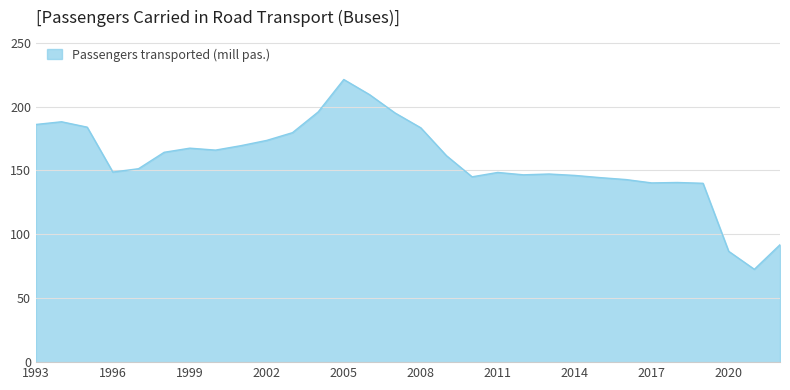

What is the difference between the maximum and minimum values?

148.5